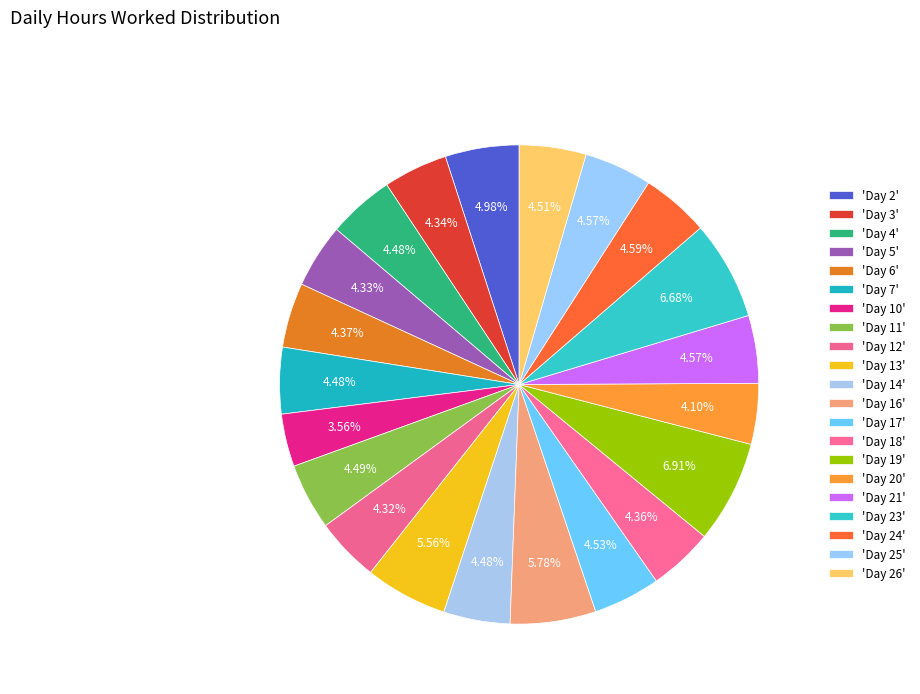

How many segments does this pie chart have?

21